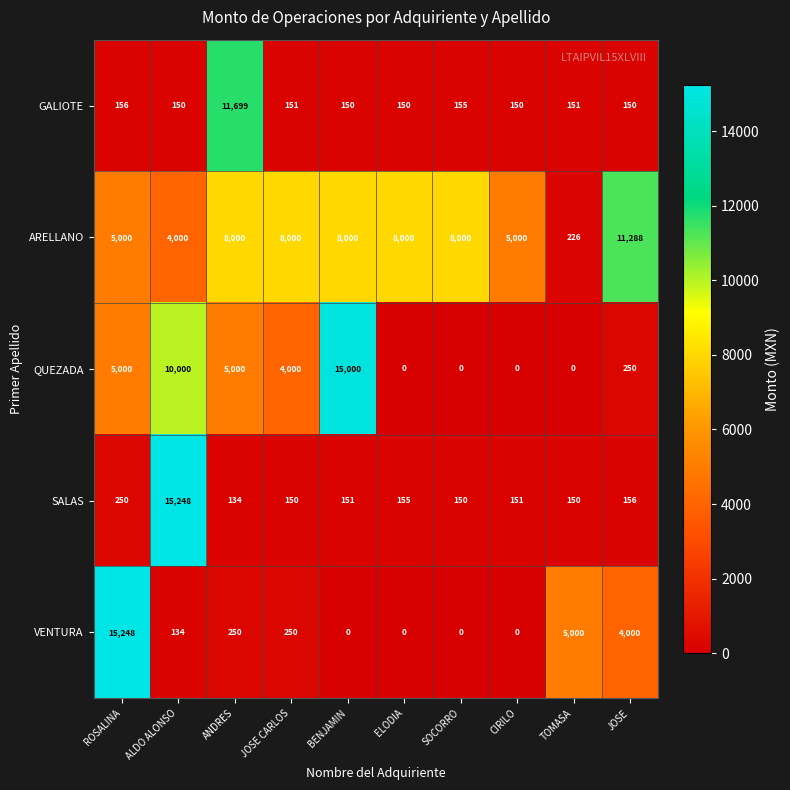

Which series has the widest spread of values?

VENTURA